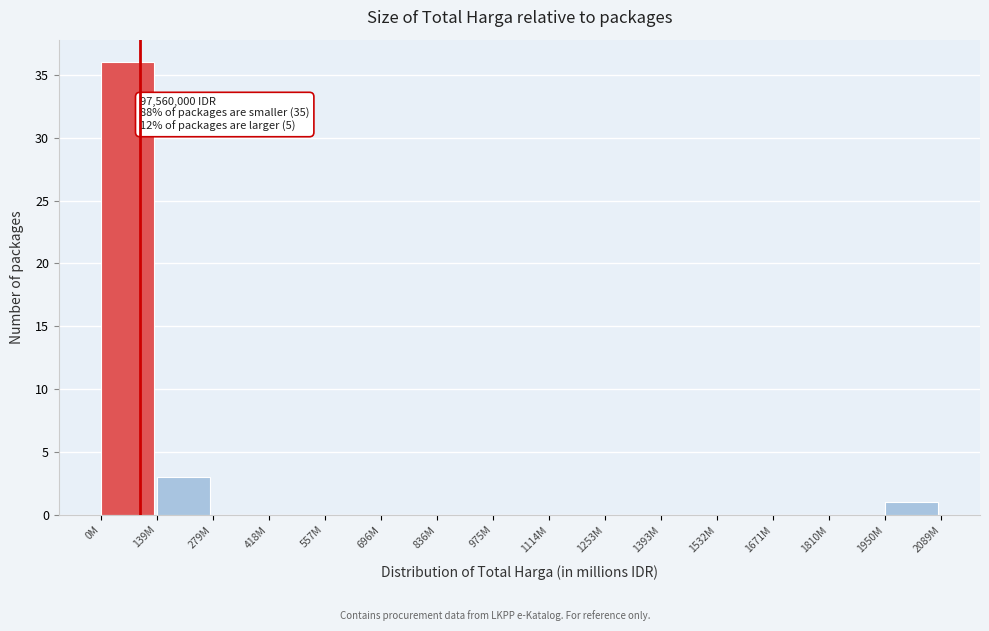

Reading right to left, what are all the values shown in this chart?

1950M=1	1810M=0	1671M=0	1532M=0	1393M=0	1253M=0	1114M=0	975M=0	836M=0	696M=0	557M=0	418M=0	279M=0	139M=3	0M=36